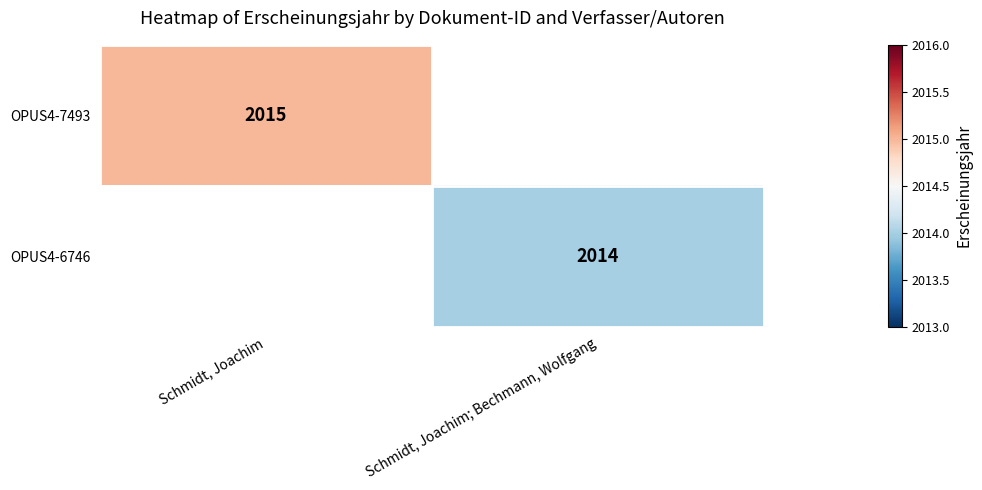

Count the number of data series in this chart.

2